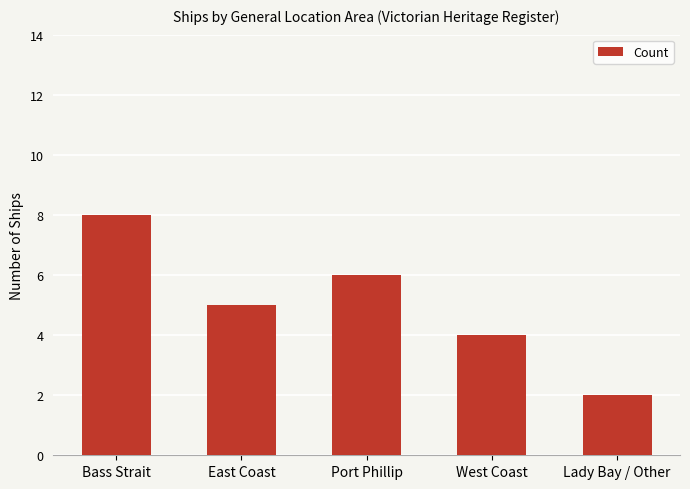

The value at Port Phillip is 10. True or false?

False